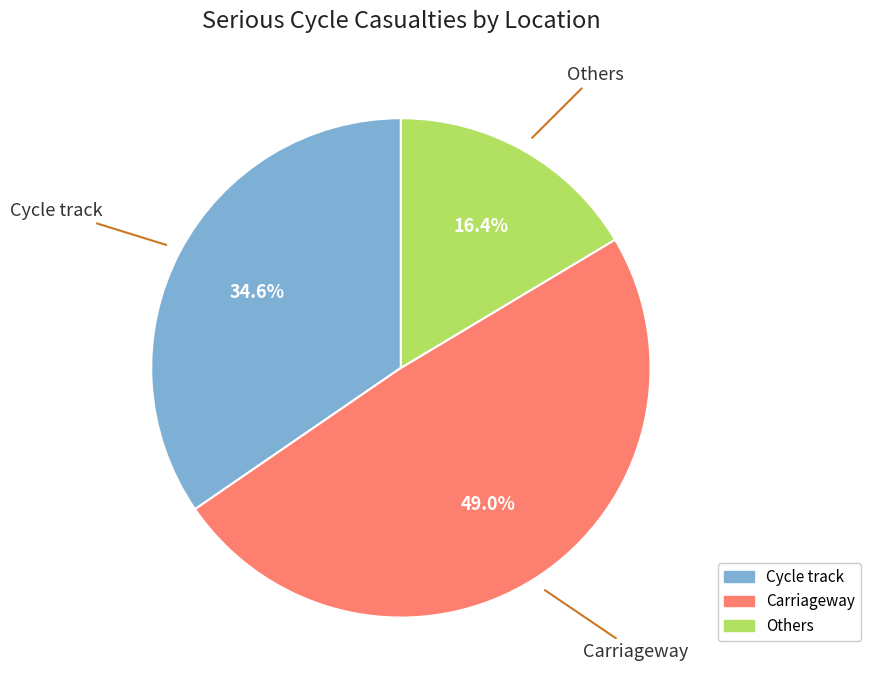

How many segments does this pie chart have?

3